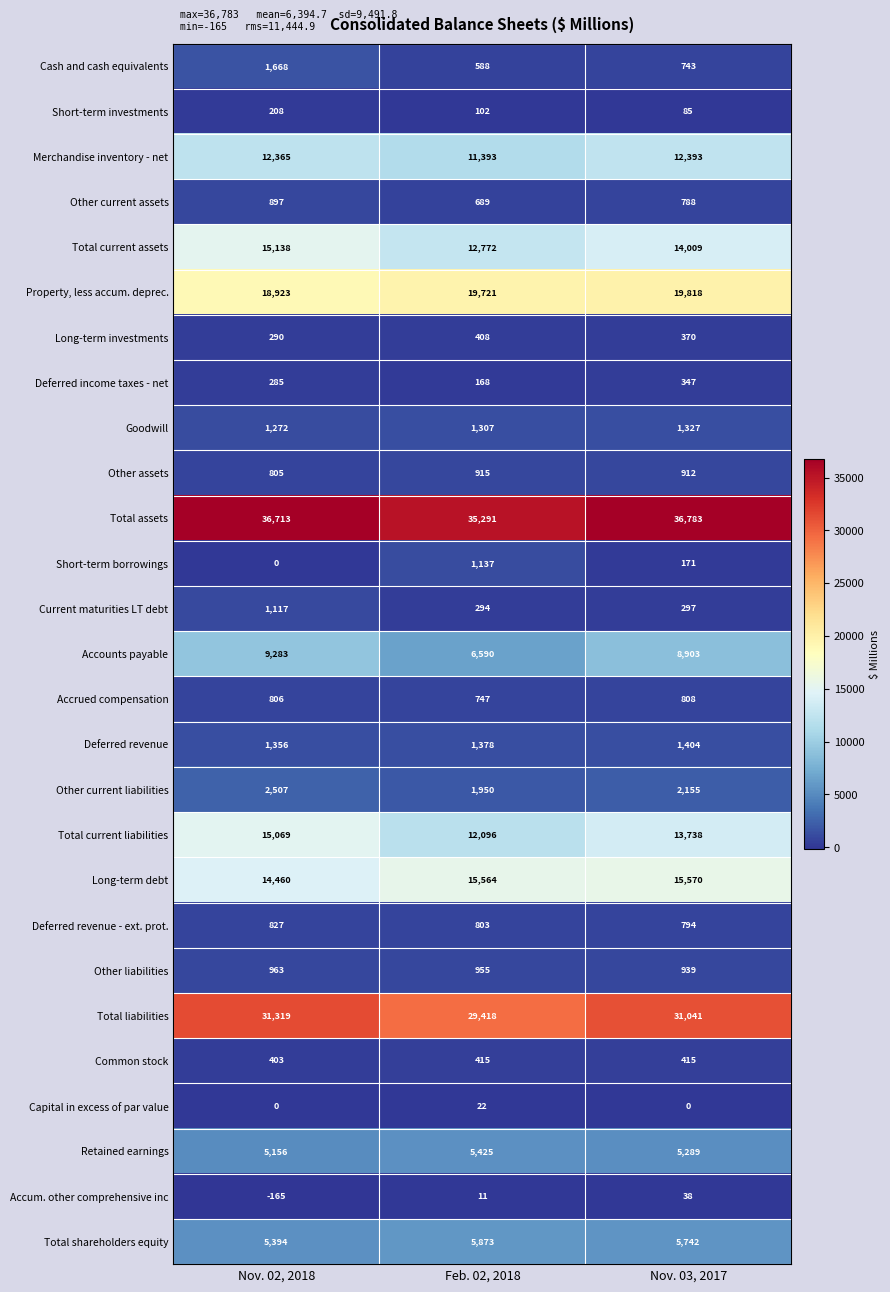

How many series are shown in this chart?

27